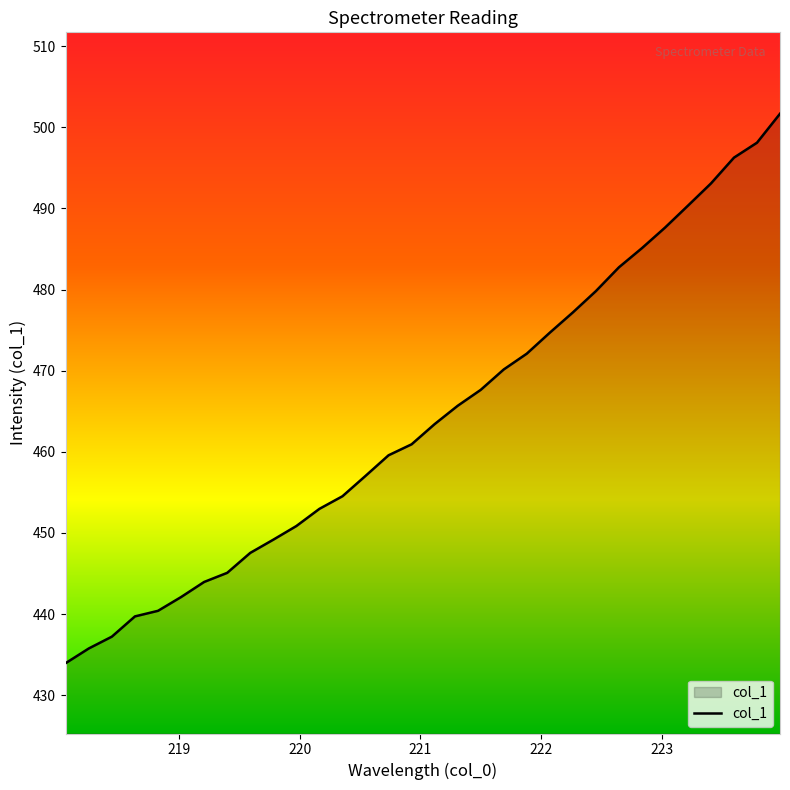

What is the minimum value shown in the chart?

434.0